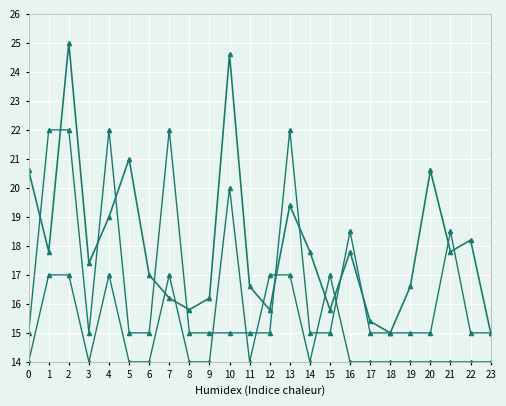

Count the number of data series in this chart.

3